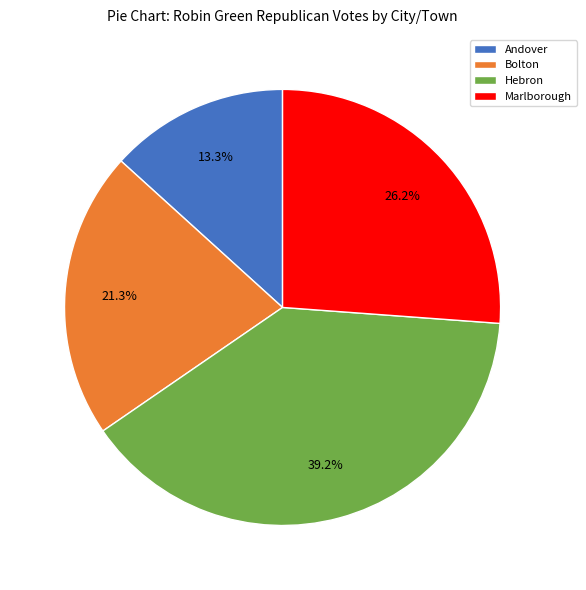

True or false: Hebron accounts for 26% of the total.

False